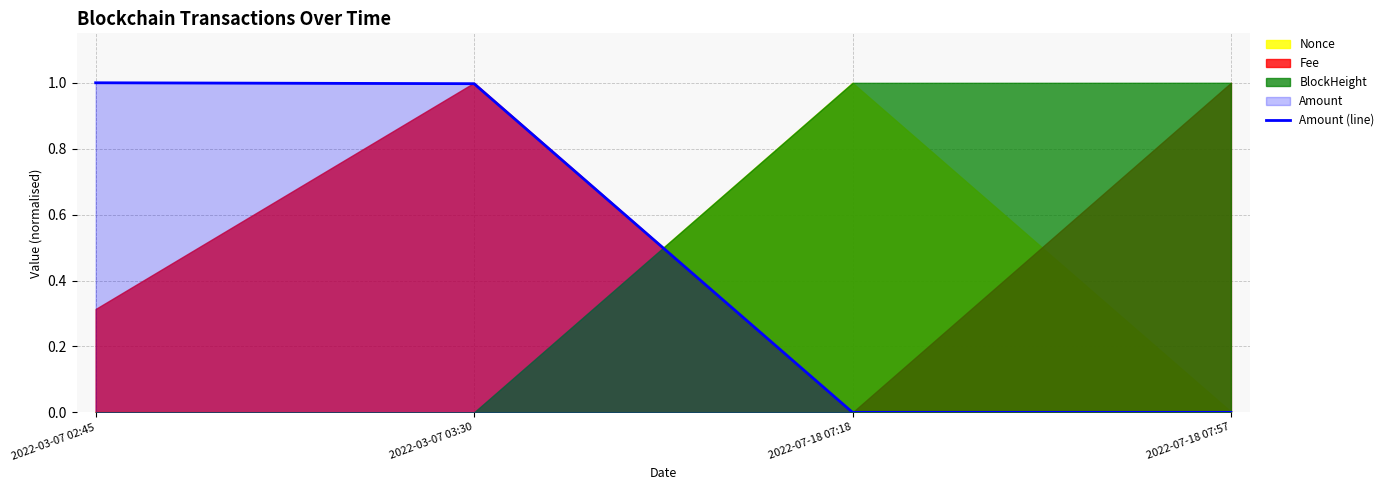

How many values are above zero?

3